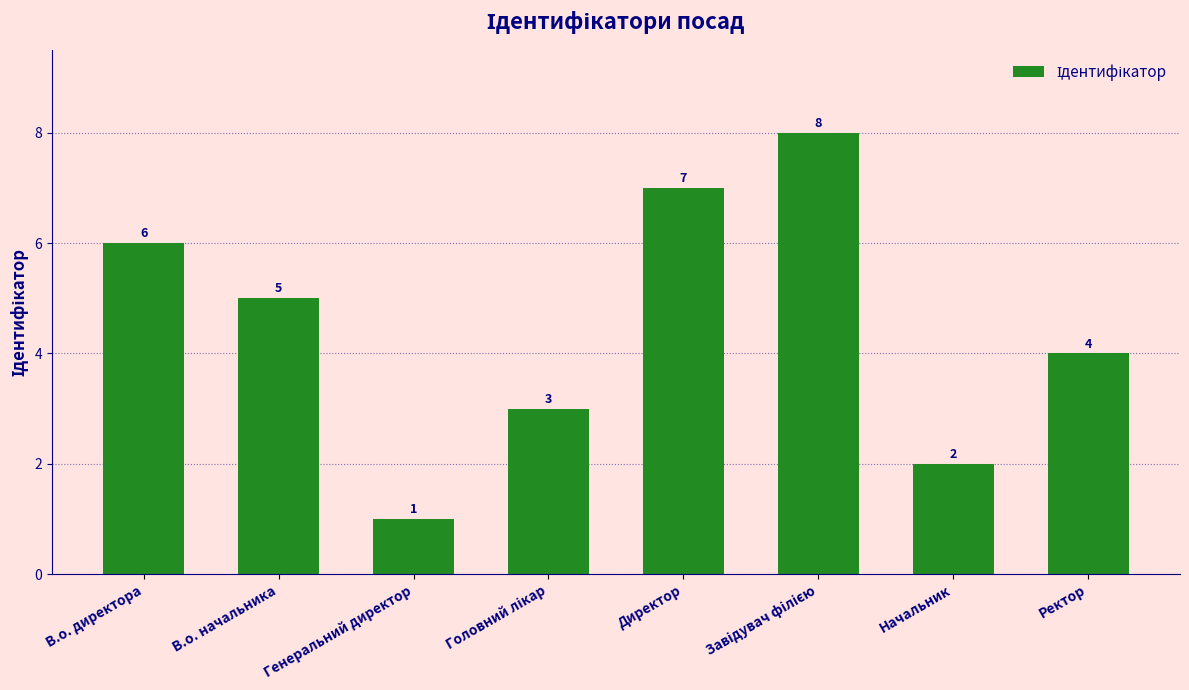

How many data points are less than 5?

4